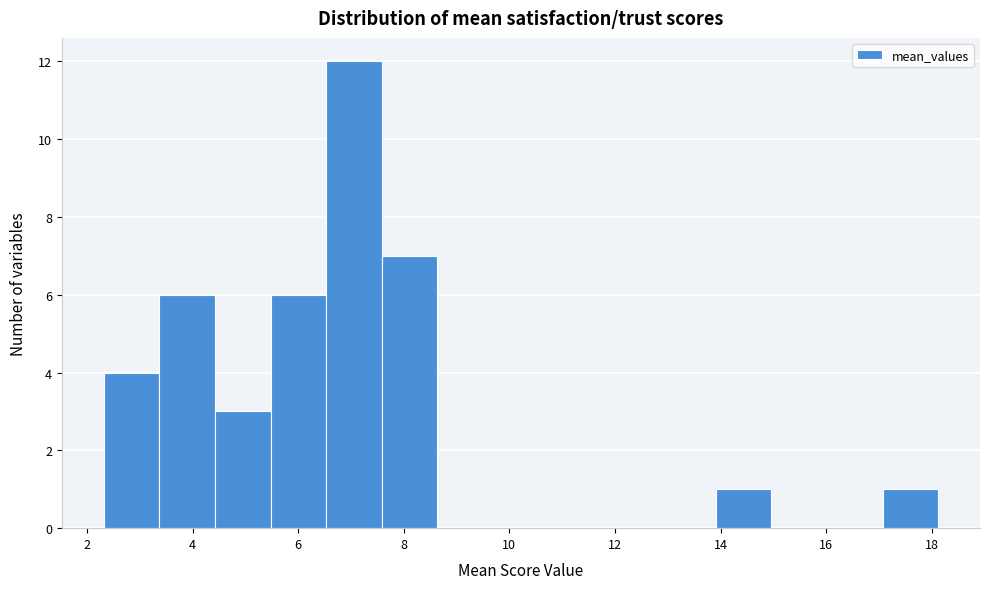

How tall is the bar that spans 4.4 to 5.4 on the x-axis? Neither the bar edges nor the heights are printed on the chart, so give them approximately, as read against the axes.

3